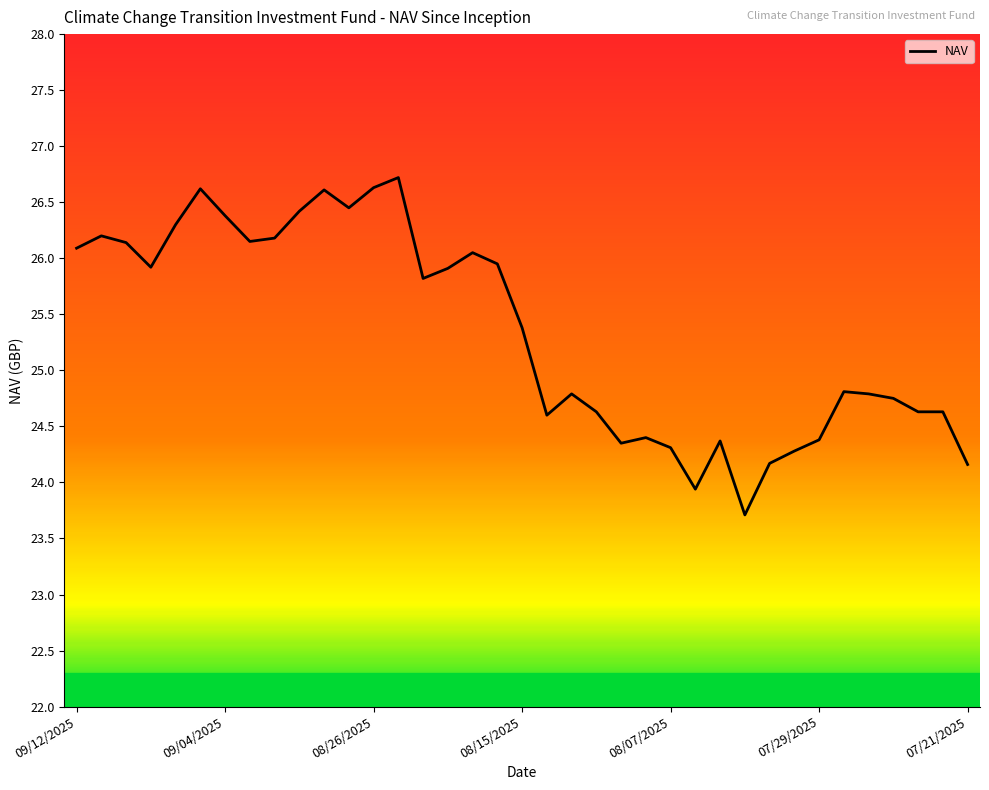

What is the maximum value shown in the chart?

26.7